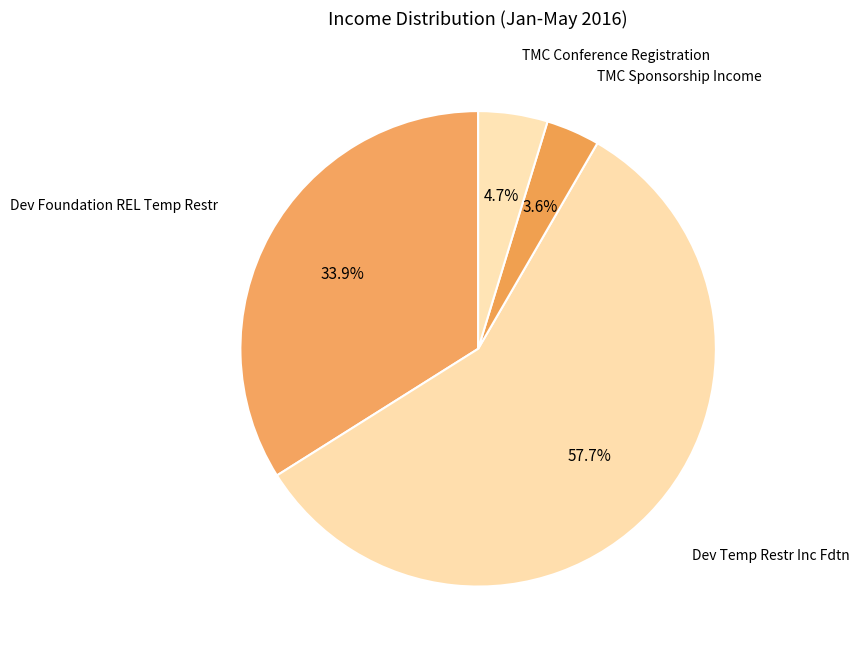

To the nearest percent, what portion does Dev Foundation REL Temp Restr represent?

34%